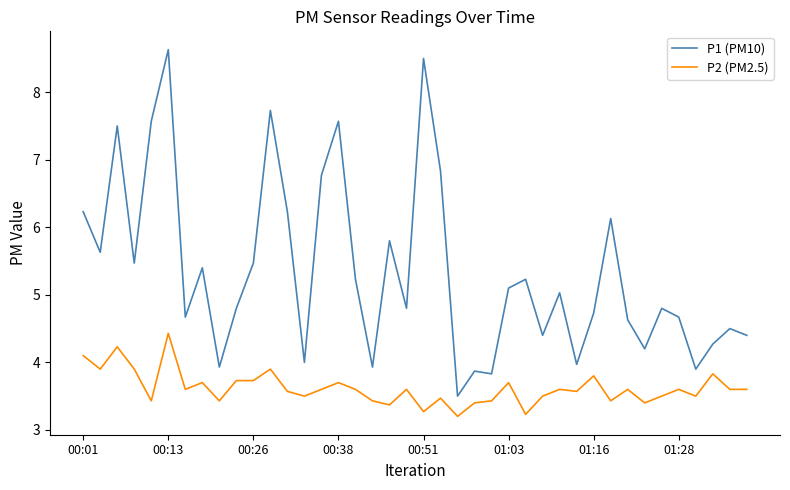

Which series has the largest total across all categories?

P1 (PM10)